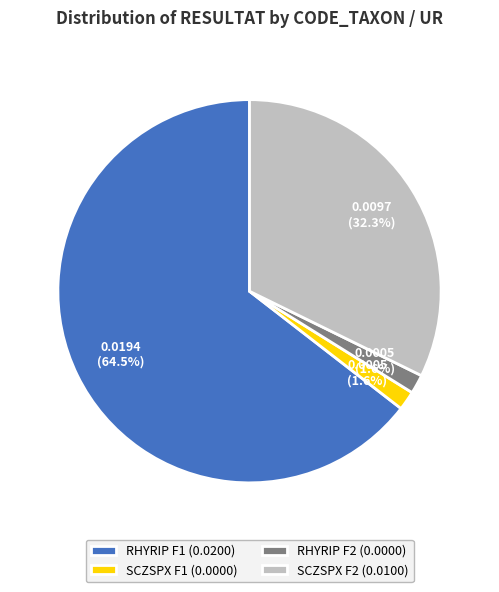

Which has a higher value, RHYRIP F1 (0.0200) or SCZSPX F2 (0.0100)?

RHYRIP F1 (0.0200)